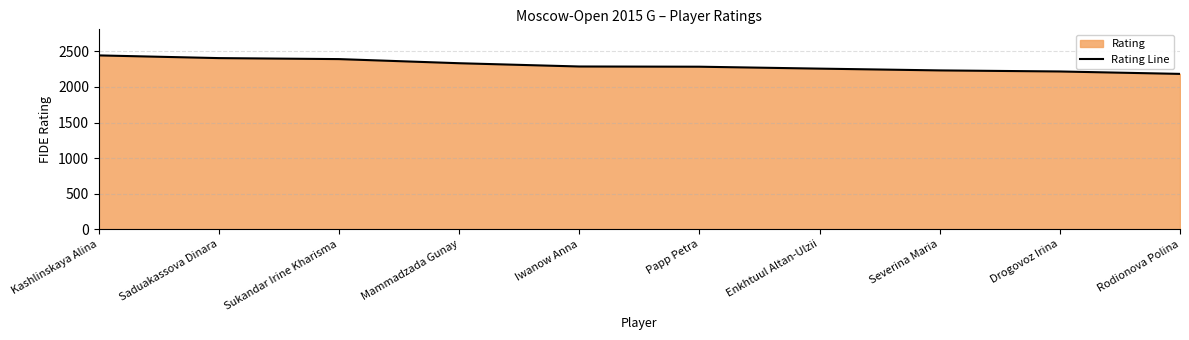

What is the smallest value displayed?

2184